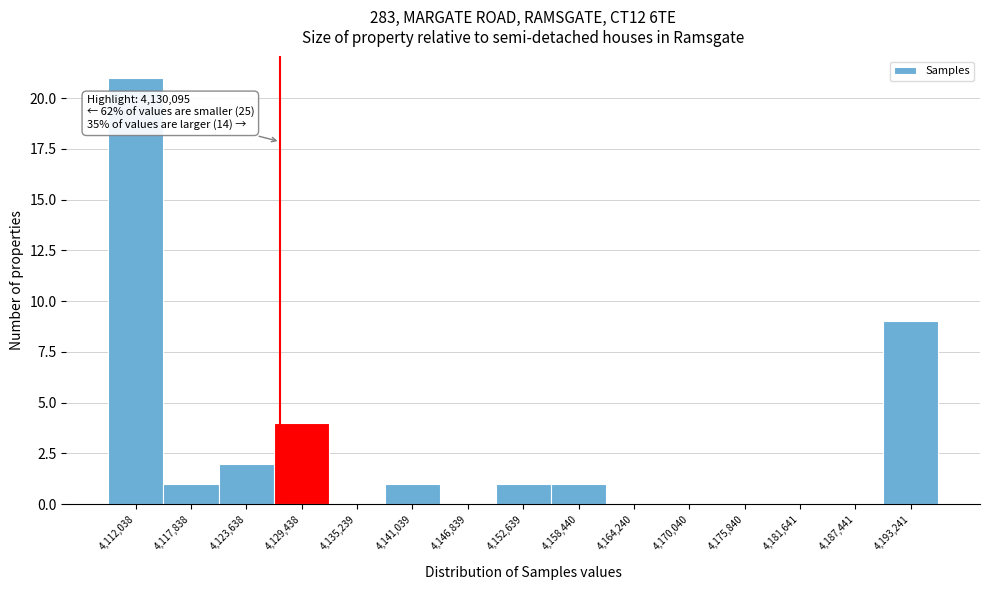

Reading left to right, extract all data points from this chart.

4,112,038=21	4,117,838=1	4,123,638=2	4,129,438=4	4,135,239=0	4,141,039=1	4,146,839=0	4,152,639=1	4,158,440=1	4,164,240=0	4,170,040=0	4,175,840=0	4,181,641=0	4,187,441=0	4,193,241=9